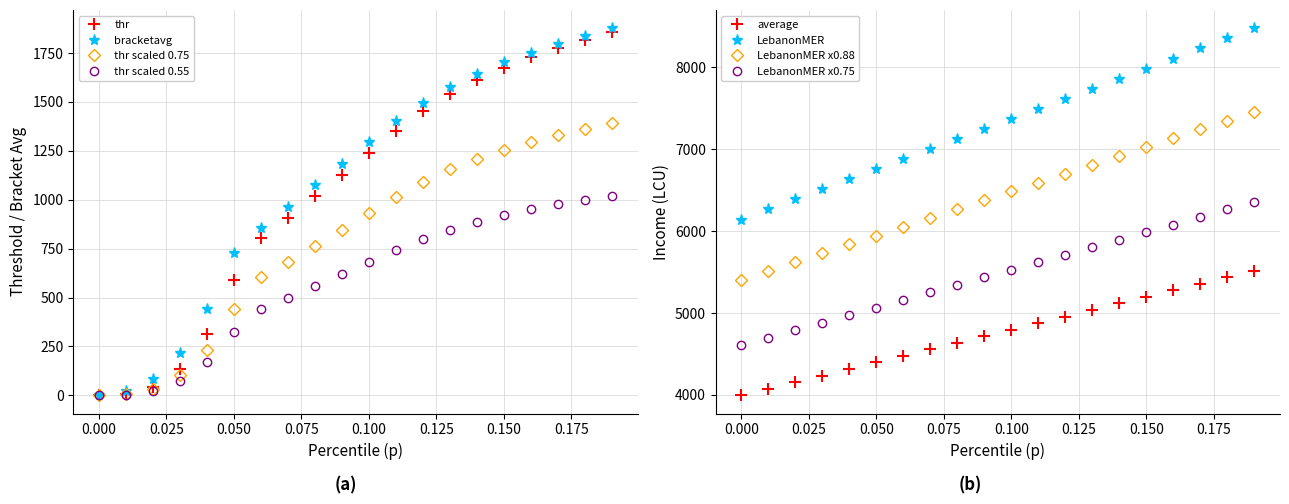

True or false: average and LebanonMER x0.75 cross at least once.

False